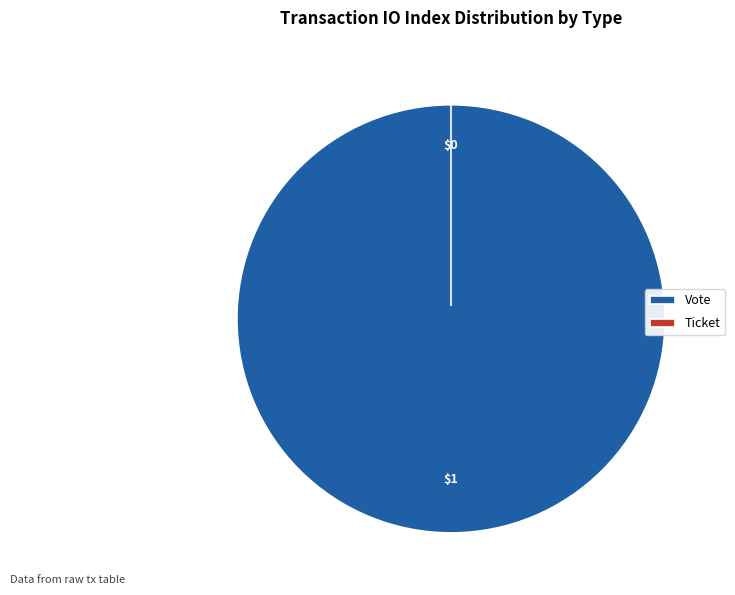

Combined, what portion of the pie is Ticket and Vote?

100.0%